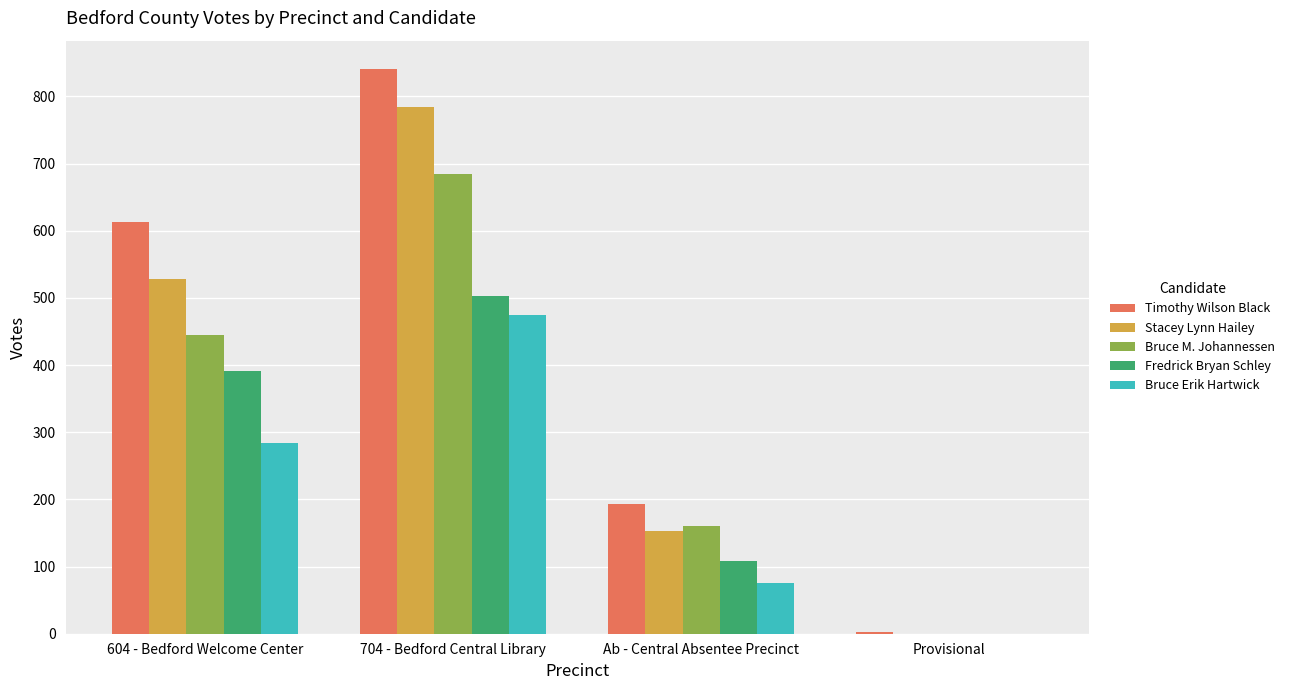

At which label is Timothy Wilson Black closest to 421?

604 - Bedford Welcome Center